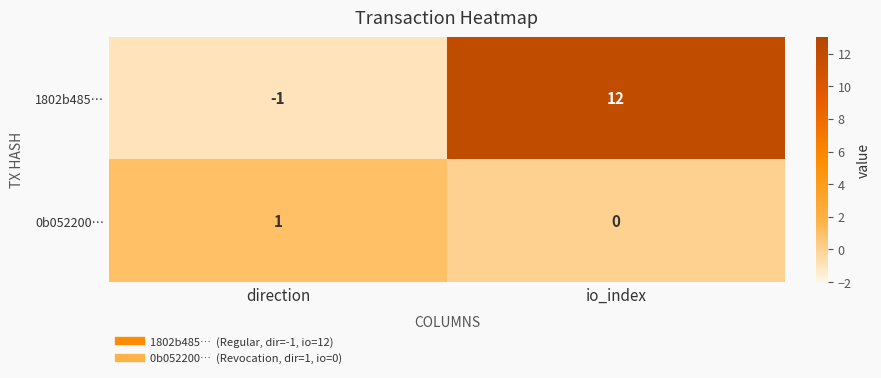

Reading left to right, transcribe all the data shown in this chart.

1802b485…: -1	12
0b052200…: 1	0